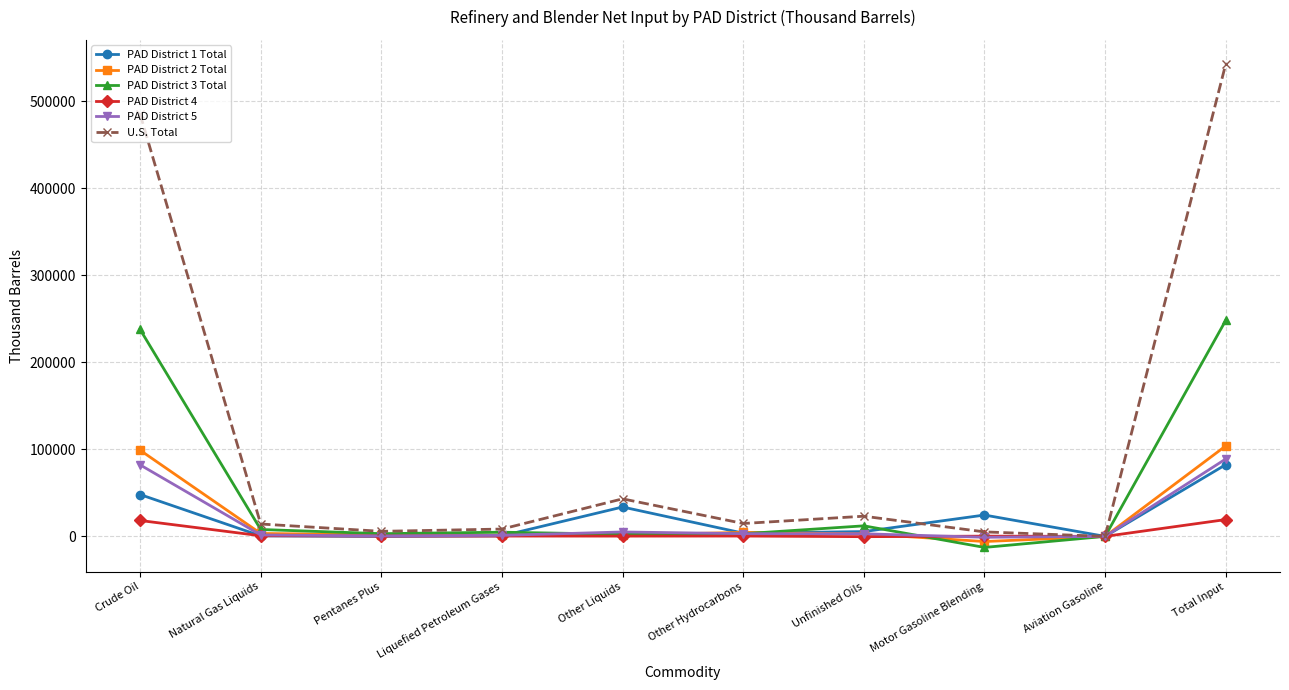

What is the sum of all U.S. Total values?

1143168